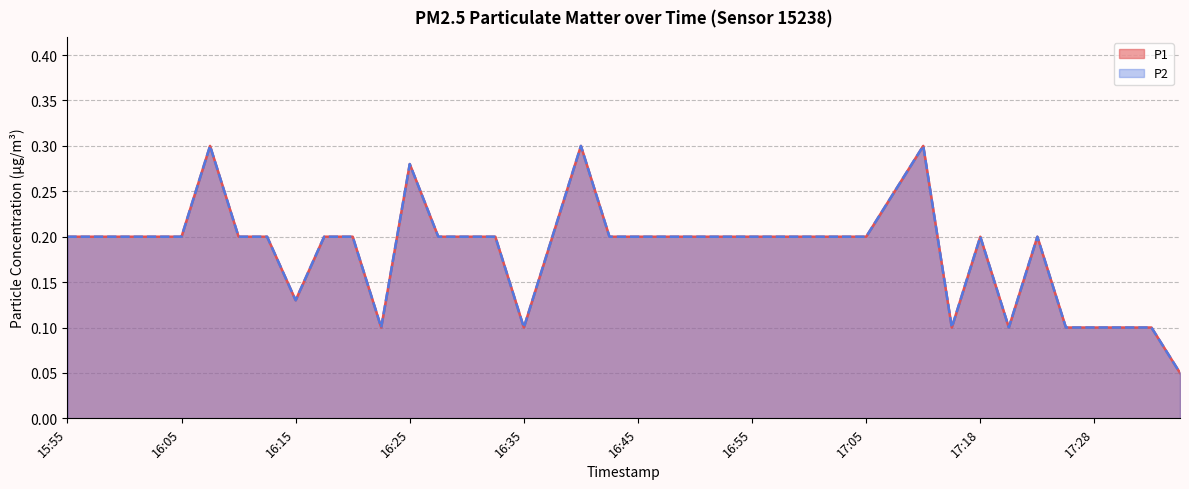

What value does the P2 series have at 17:07?

0.2